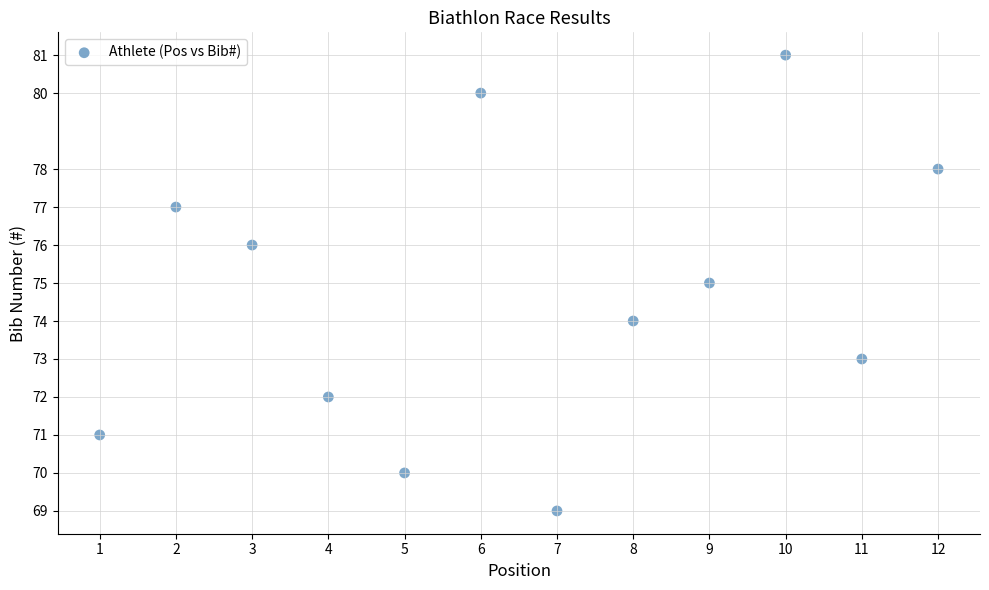

What is the range of X values (max minus min)?

11